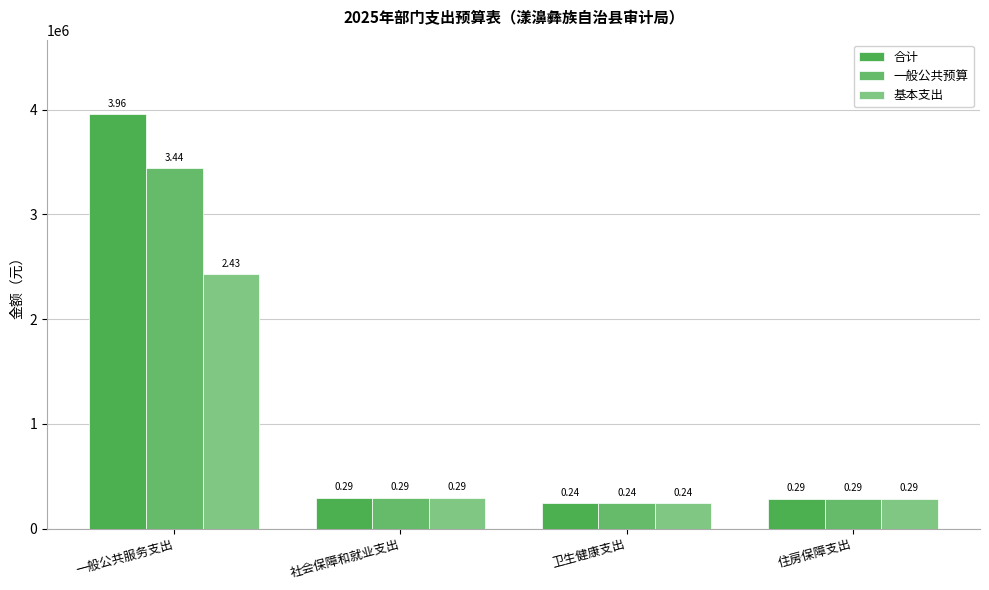

How many groups of bars are there?

4